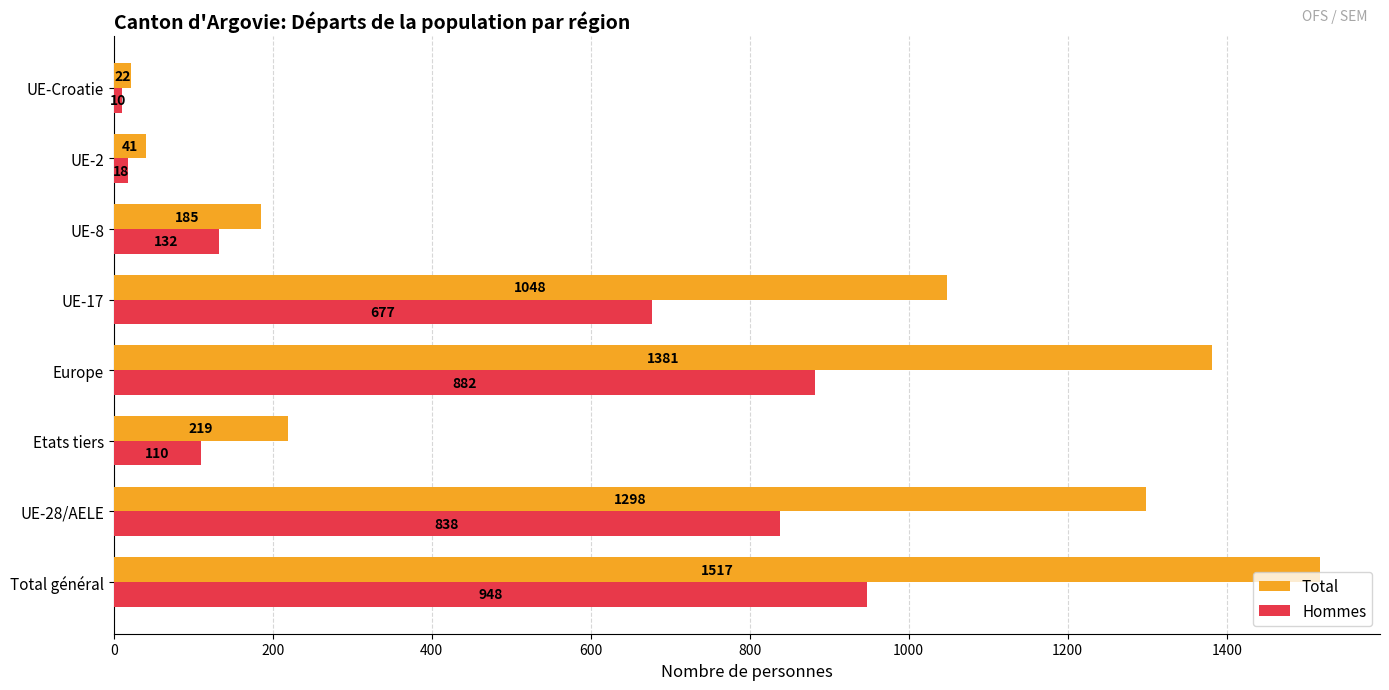

Which series has the largest total across all categories?

Total